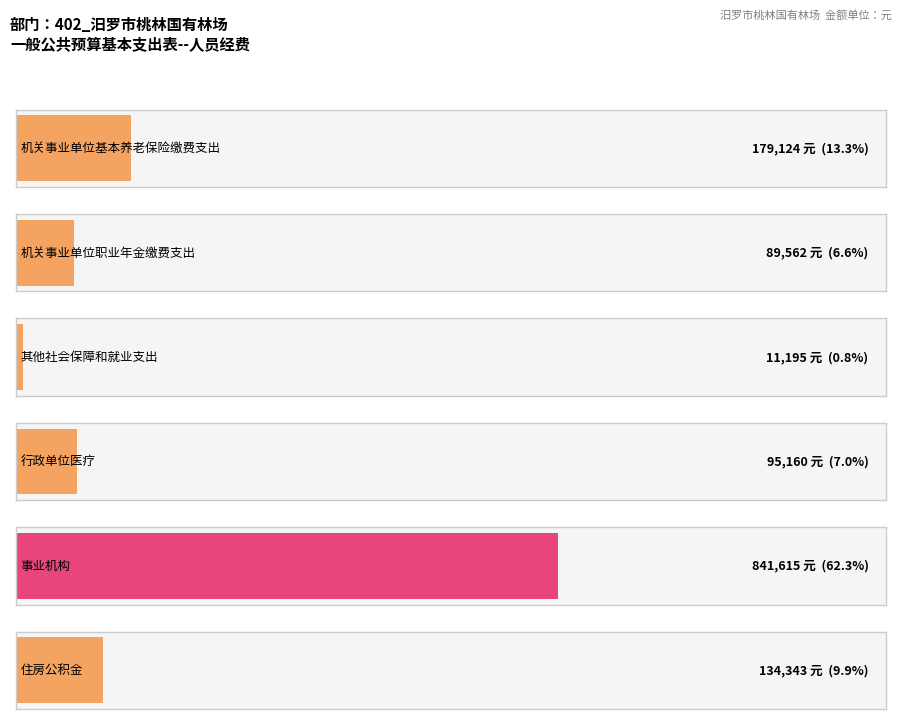

Does the chart contain any negative values?

No